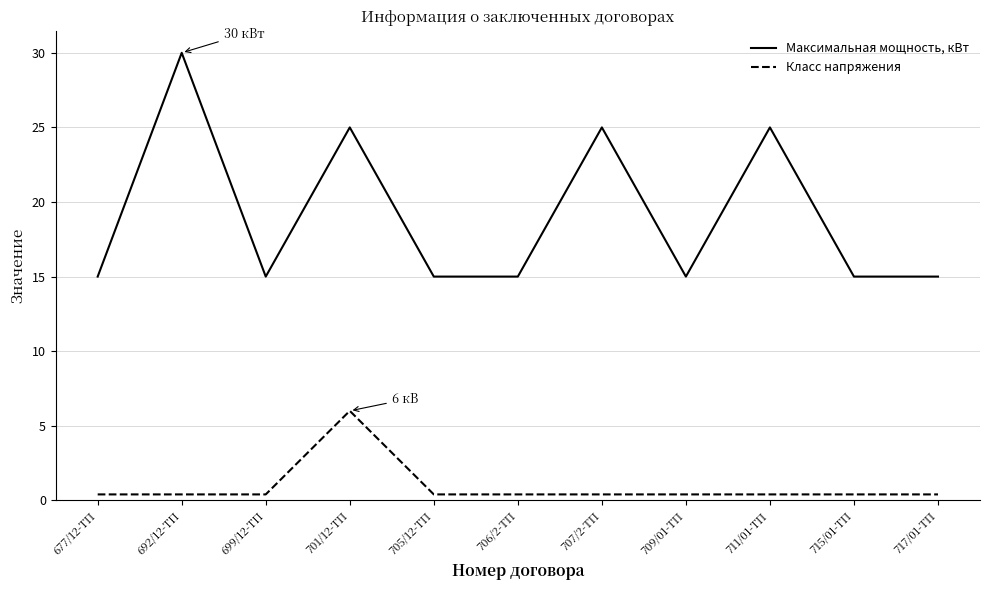

Is the value of Класс напряжения at 699/12-ТП greater than the value of Максимальная мощность, кВт at 715/01-ТП?

No